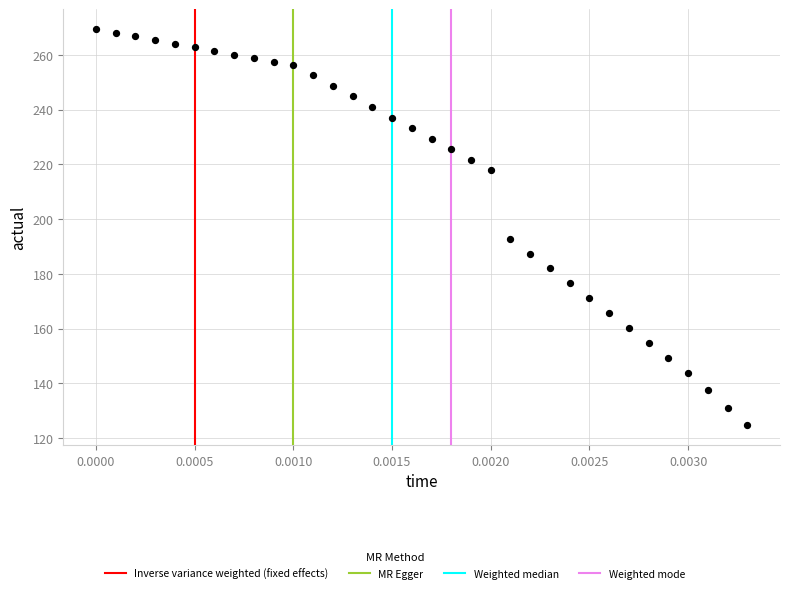

What Y value in the scatter plot is closest to 197?

192.9